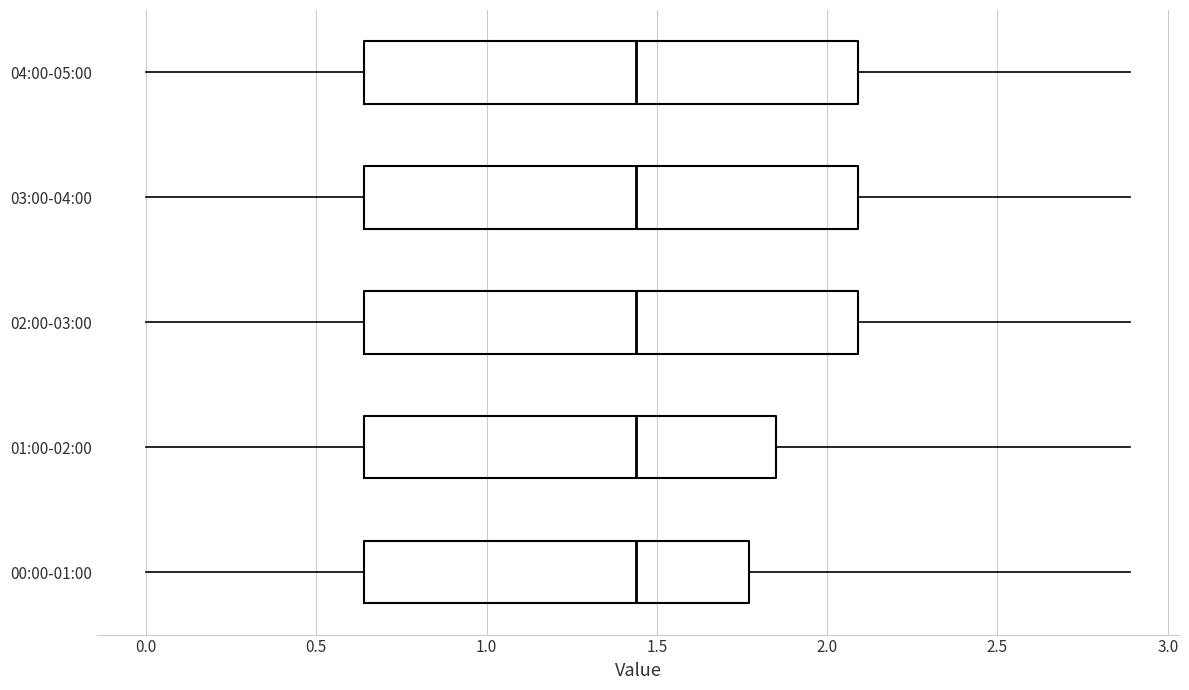

Reading bottom to top, transcribe this box plot: for each box, give where its median line is, the range the box spans, and where its two whiskers end, as read against the x-axis. The values are not printed on the chart, so give them approximately, as read against the axis.

00:00-01:00: median 1.45, box 0.65 to 1.75, whiskers 0.00 to 2.90
01:00-02:00: median 1.45, box 0.65 to 1.85, whiskers 0.00 to 2.90
02:00-03:00: median 1.45, box 0.65 to 2.10, whiskers 0.00 to 2.90
03:00-04:00: median 1.45, box 0.65 to 2.10, whiskers 0.00 to 2.90
04:00-05:00: median 1.45, box 0.65 to 2.10, whiskers 0.00 to 2.90